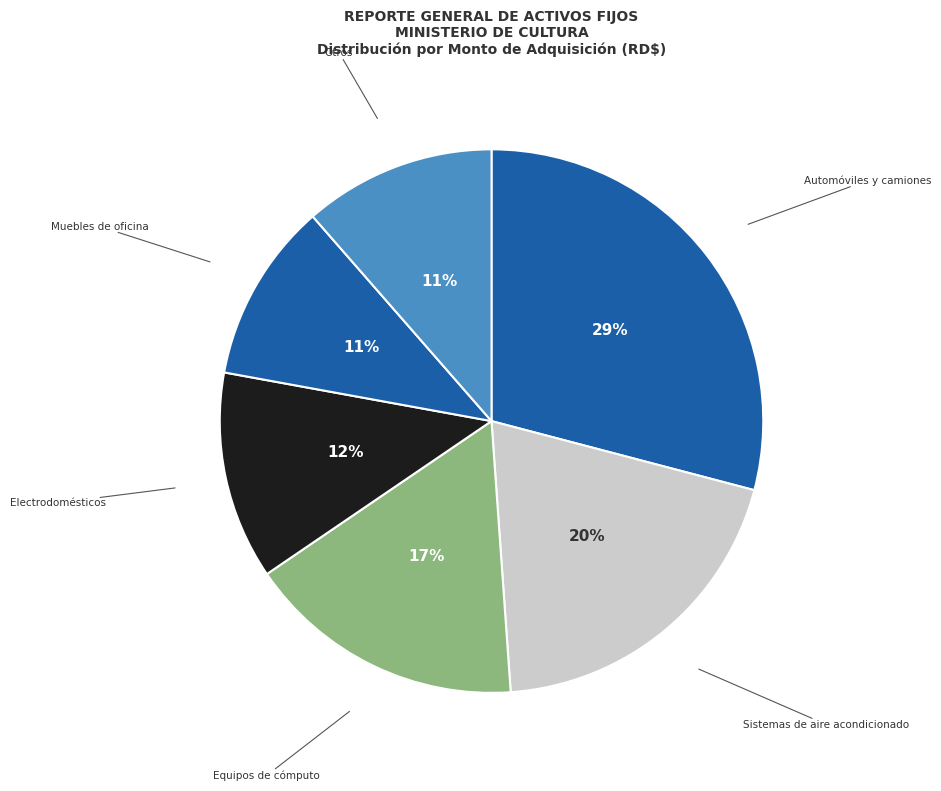

To the nearest percent, what is the difference between the Equipos de cómputo and Sistemas de aire acondicionado slice percentages?

3%